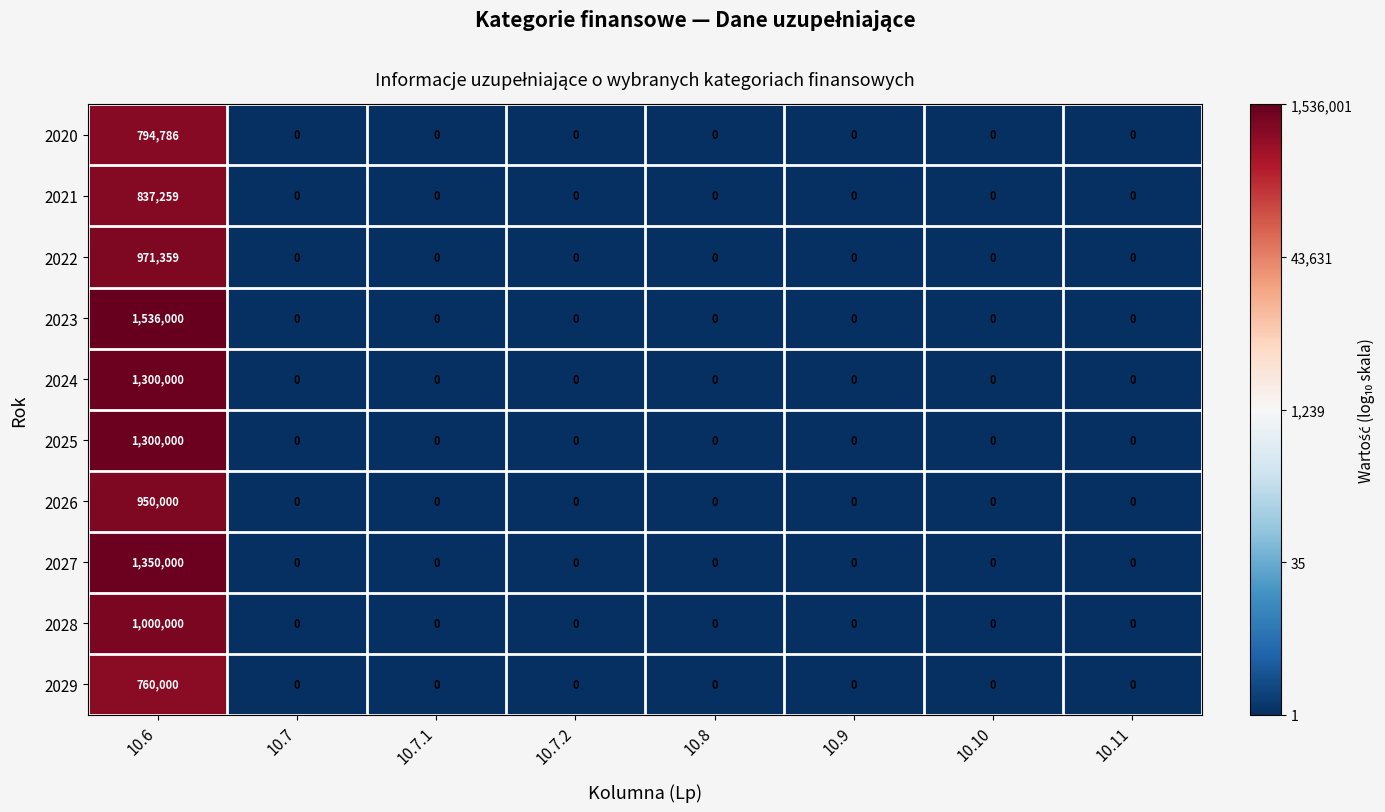

What is the difference between the highest and lowest values at 10.6?

776000